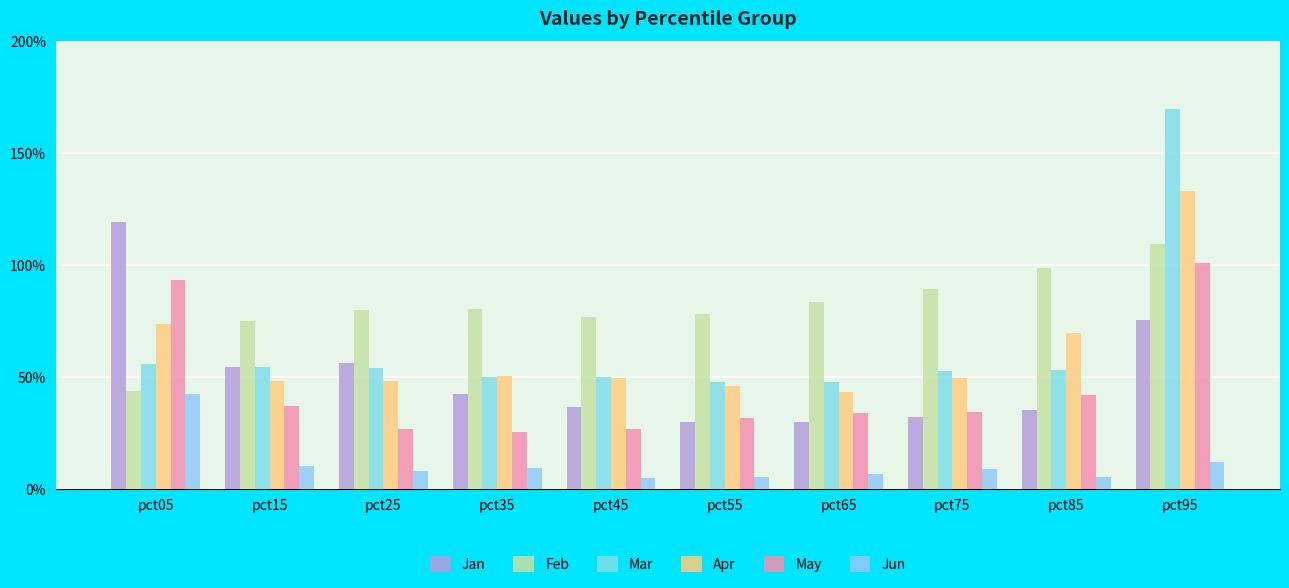

Are the bars grouped side by side (vs. stacked)?

Yes